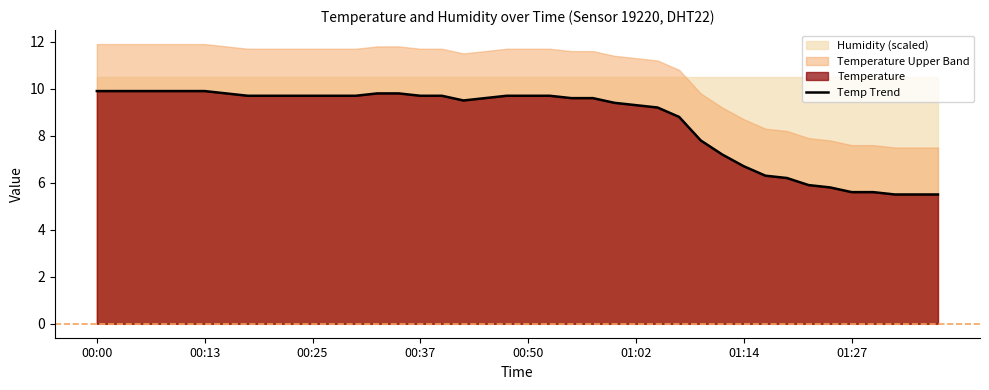

What is the maximum value for Temp Trend?

9.9